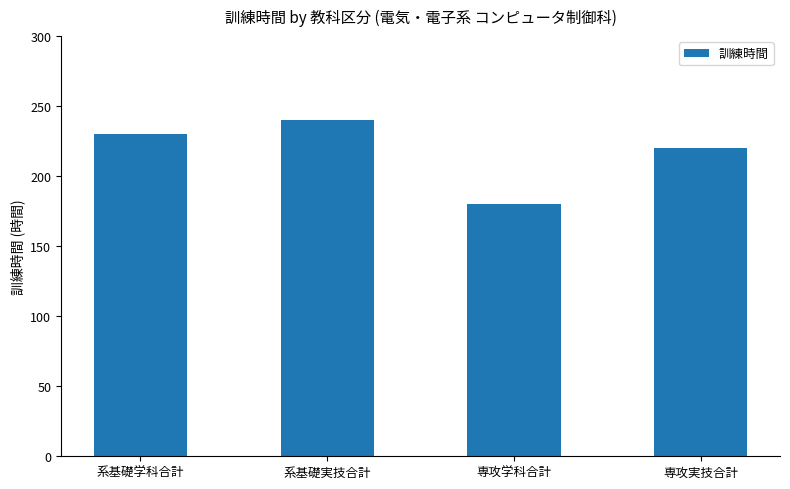

How many data points are less than 230?

2